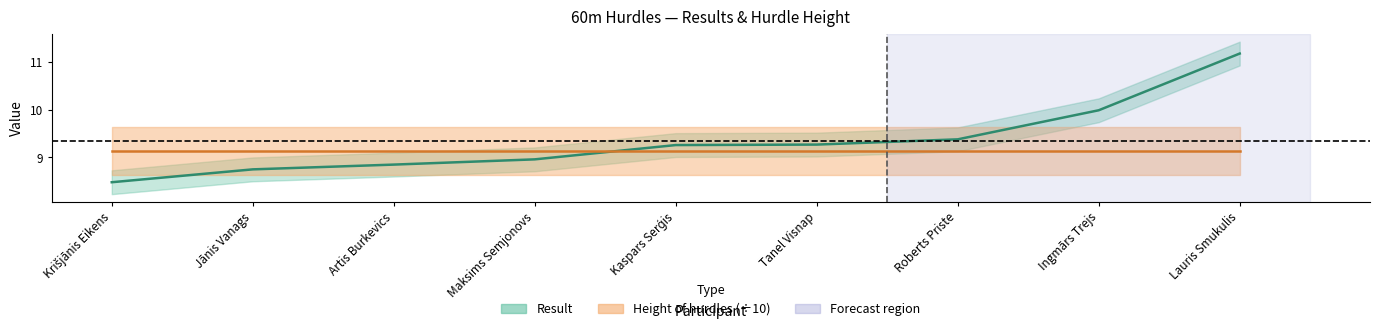

Reading left to right, extract all data points from this chart.

8.5	8.8	8.8	9.0	9.3	9.3	9.4	10.0	11.2